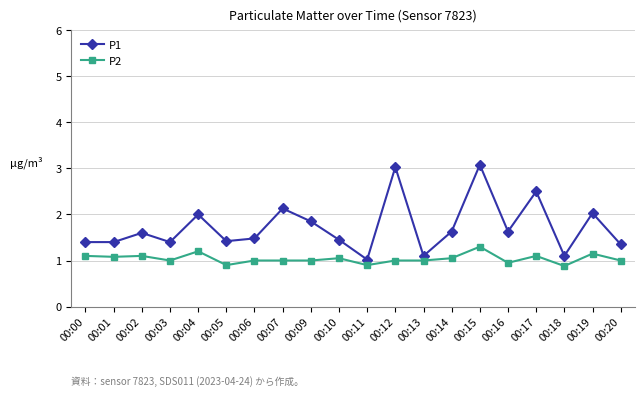

Which series has the largest total across all categories?

P1